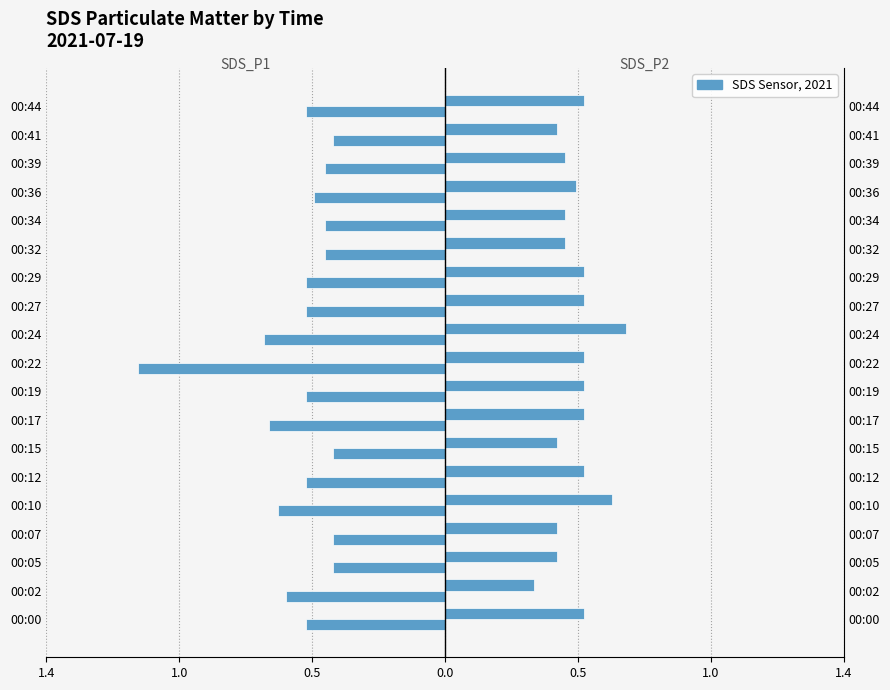

At how many categories does at least one series exceed 0?

19